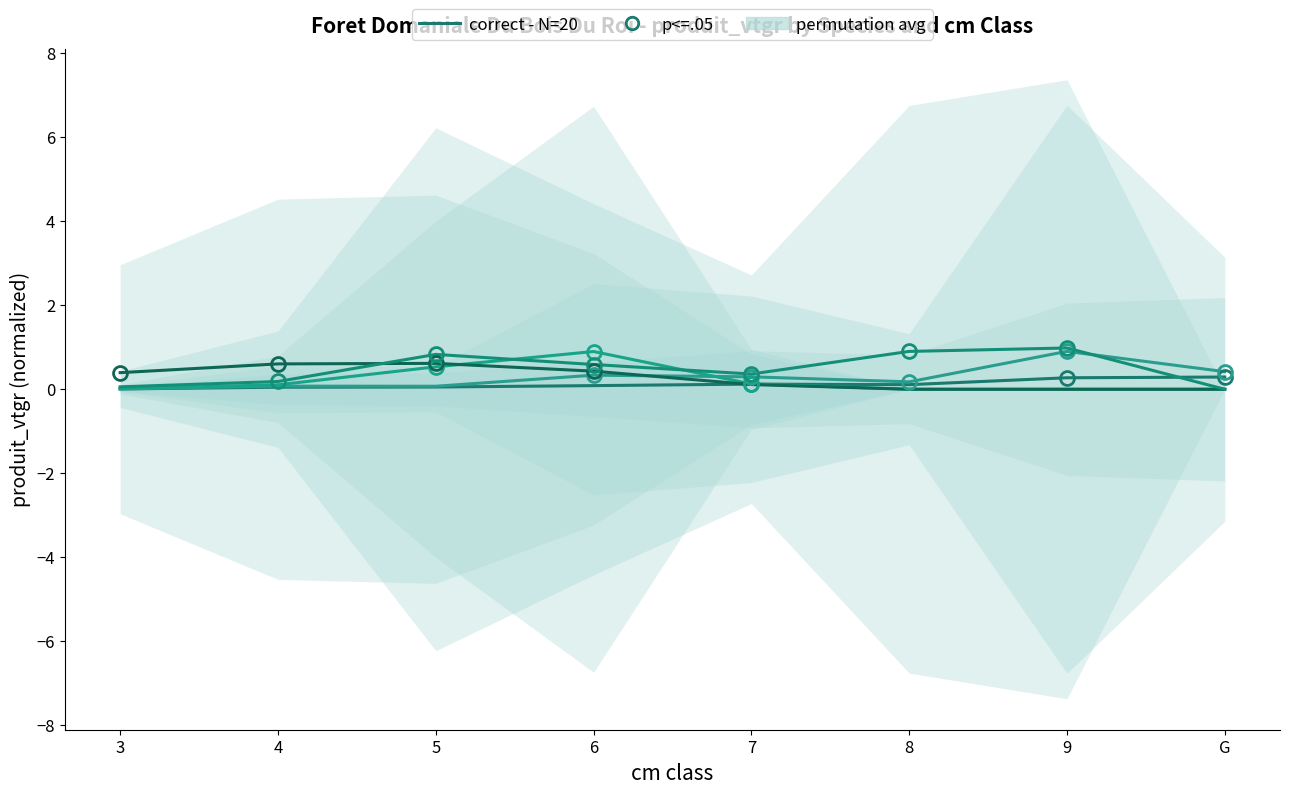

True or false: FRENE has more than 1 points higher than both neighbors.

True